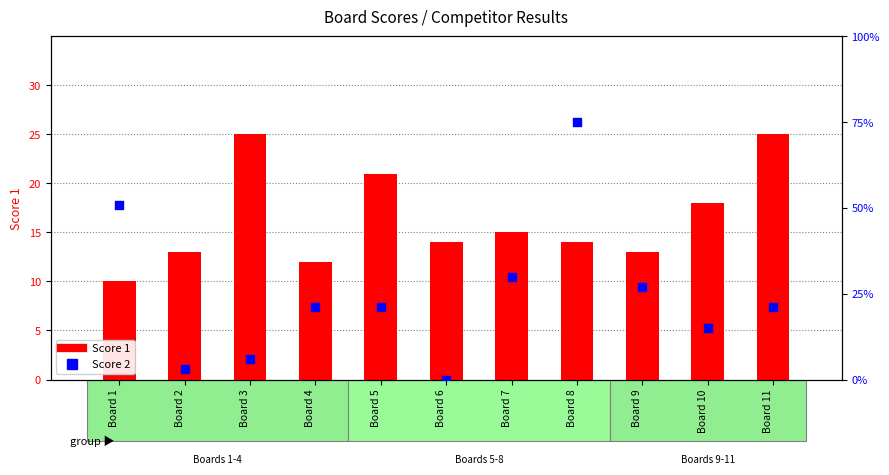

Which series has the largest total across all categories?

Score 2